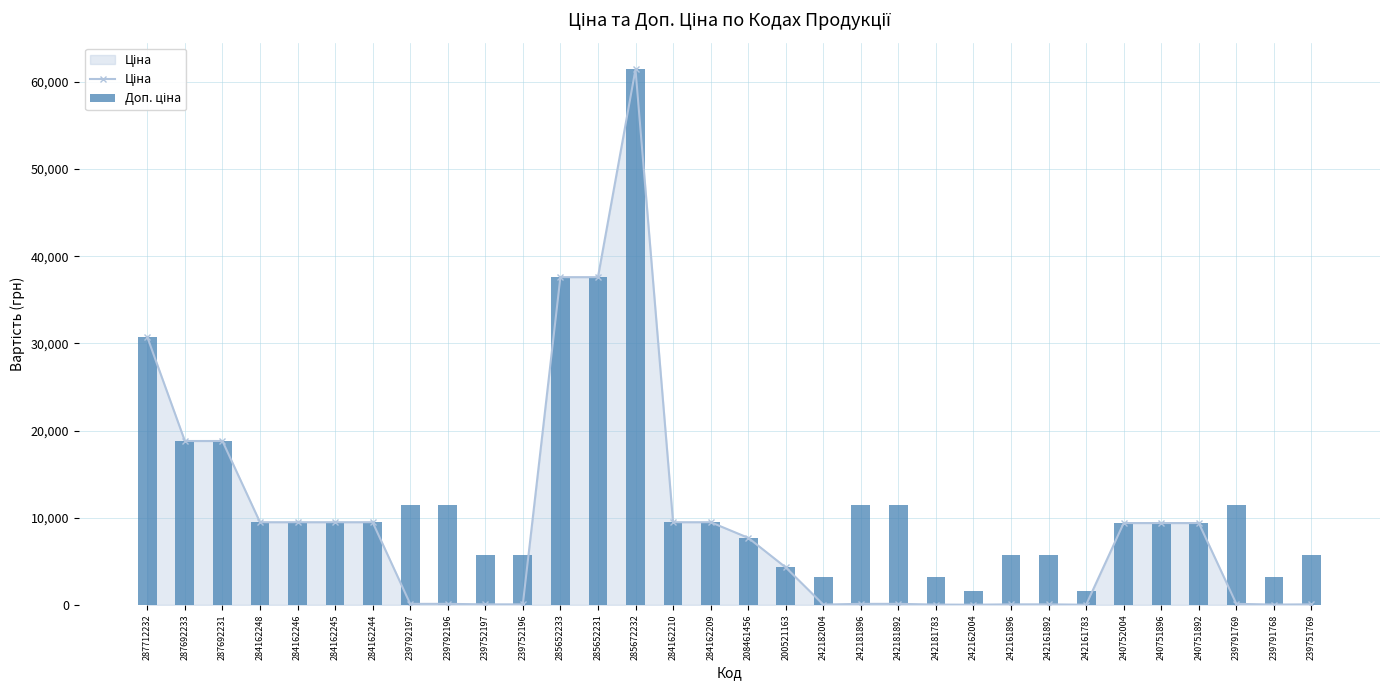

What position from the right is 285652233?

21